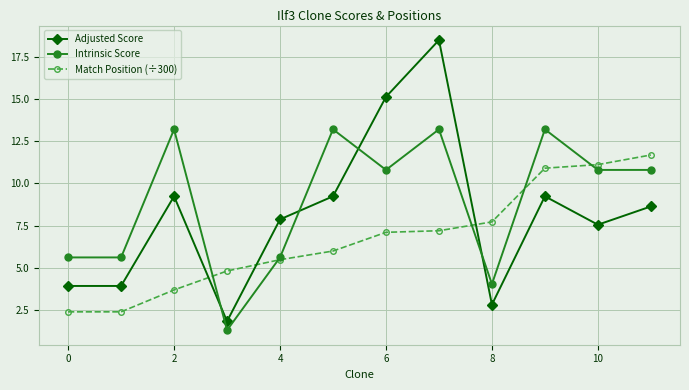

What is the maximum value for Match Position (÷300)?

11.7